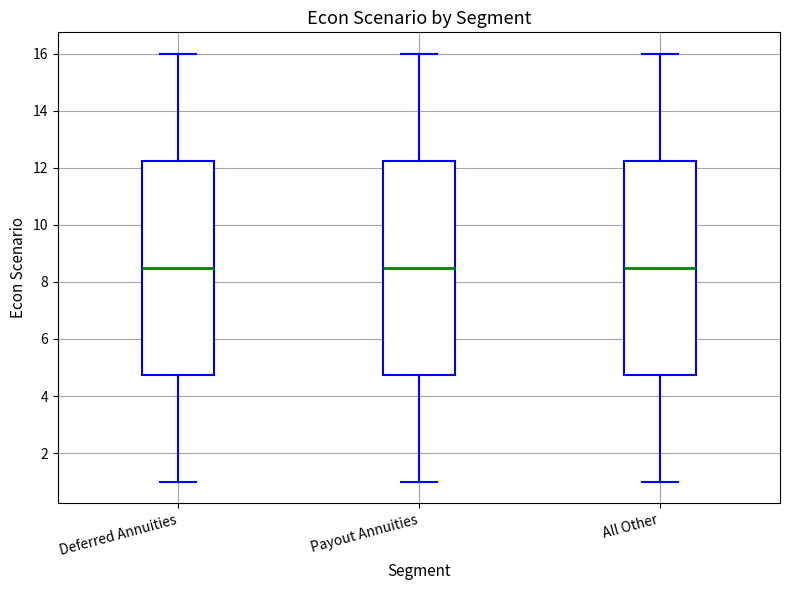

Reading left to right, transcribe this box plot: for each box, give where its median line is, the range the box spans, and where its two whiskers end, as read against the y-axis. The values are not printed on the chart, so give them approximately, as read against the axis.

Deferred Annuities: median 8.6, box 4.8 to 12.2, whiskers 1.0 to 16.0
Payout Annuities: median 8.6, box 4.8 to 12.2, whiskers 1.0 to 16.0
All Other: median 8.6, box 4.8 to 12.2, whiskers 1.0 to 16.0